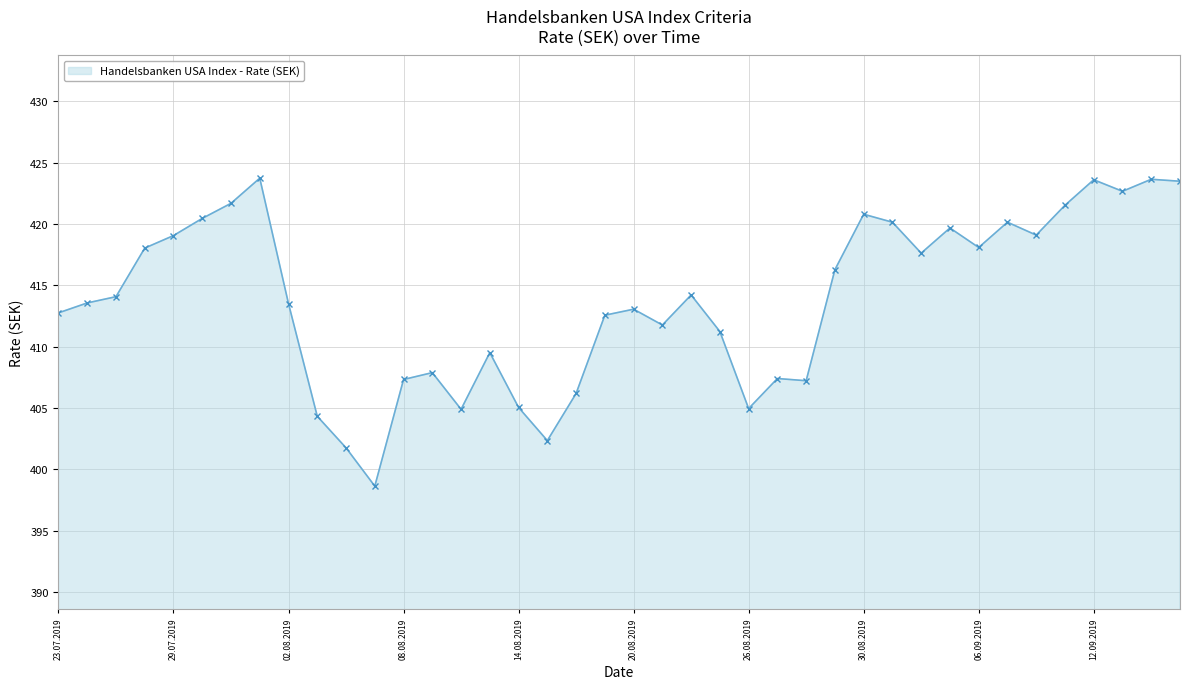

What is the value of the 12th point from the left?

398.6